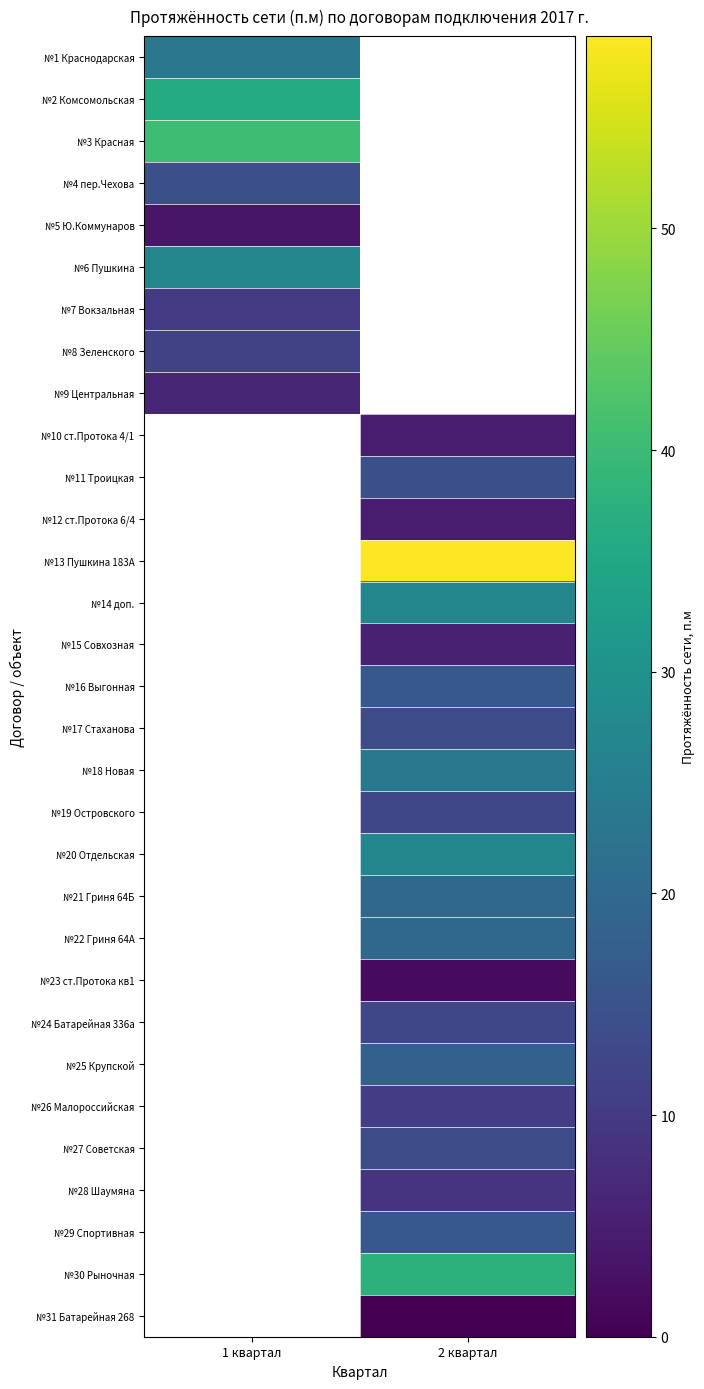

At which label is №3 Красная closest to 40?

1 квартал